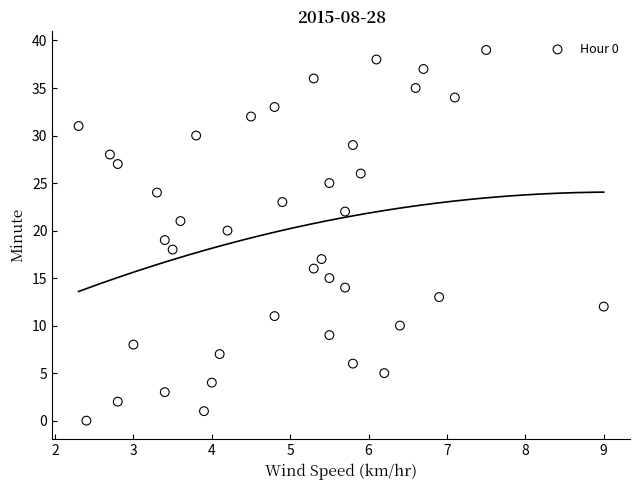

What is the range of Y values (max minus min)?

39